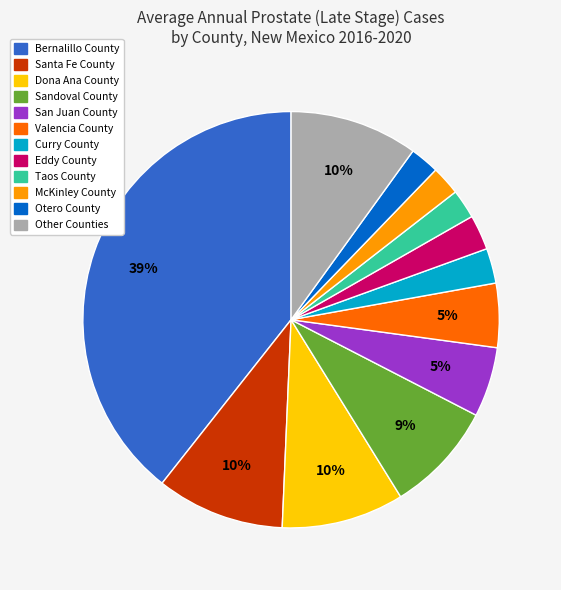

How many segments does this pie chart have?

12